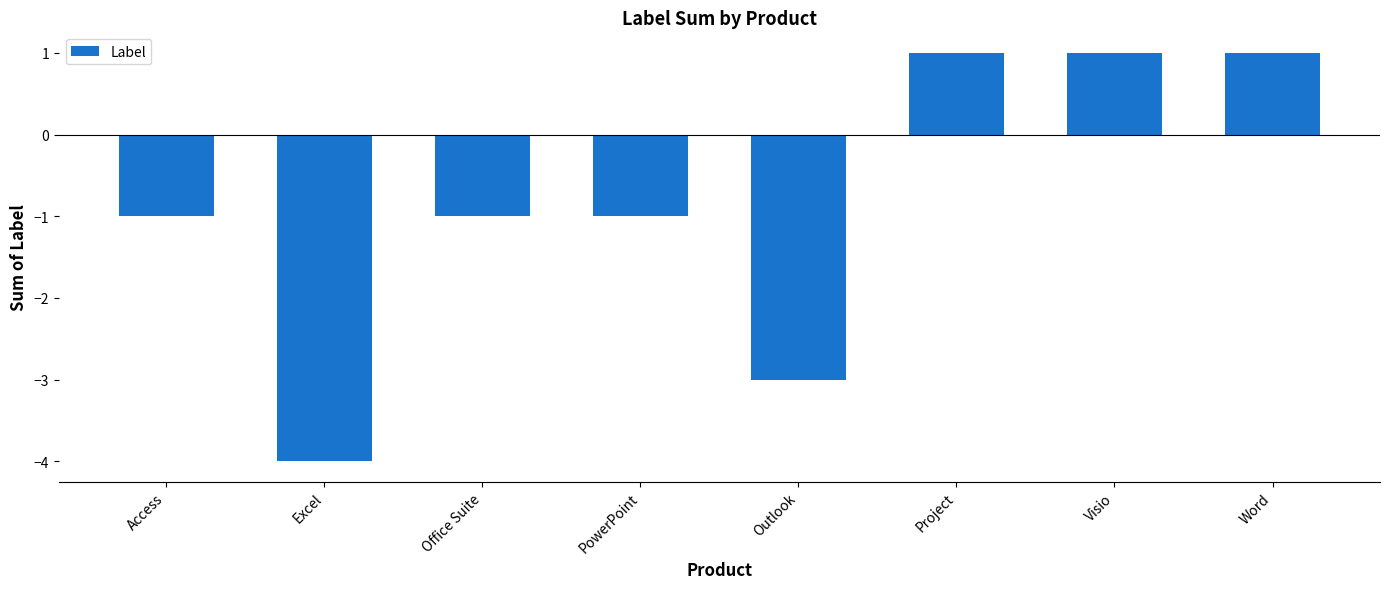

What is the value of the 5th bar from the left?

-3